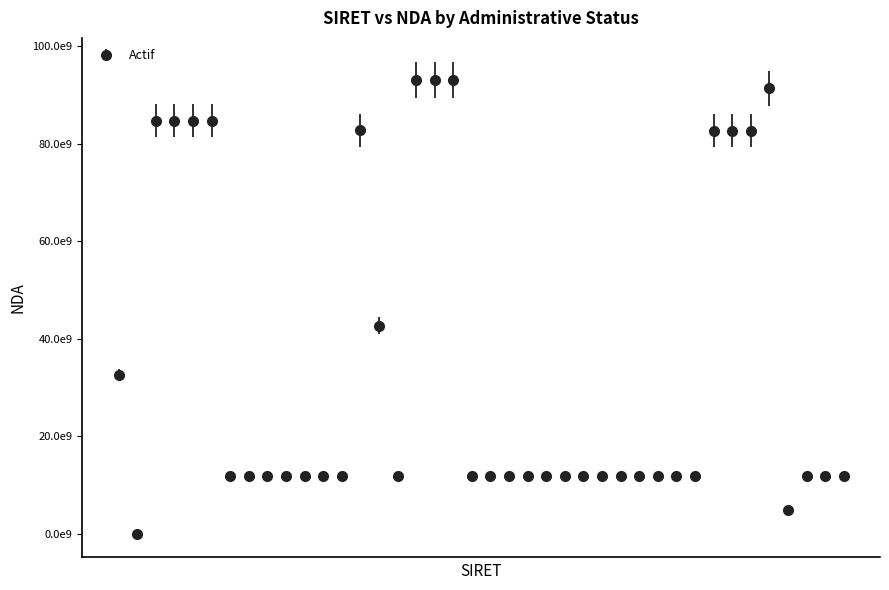

Is this an area chart (filled region under the line)?

No